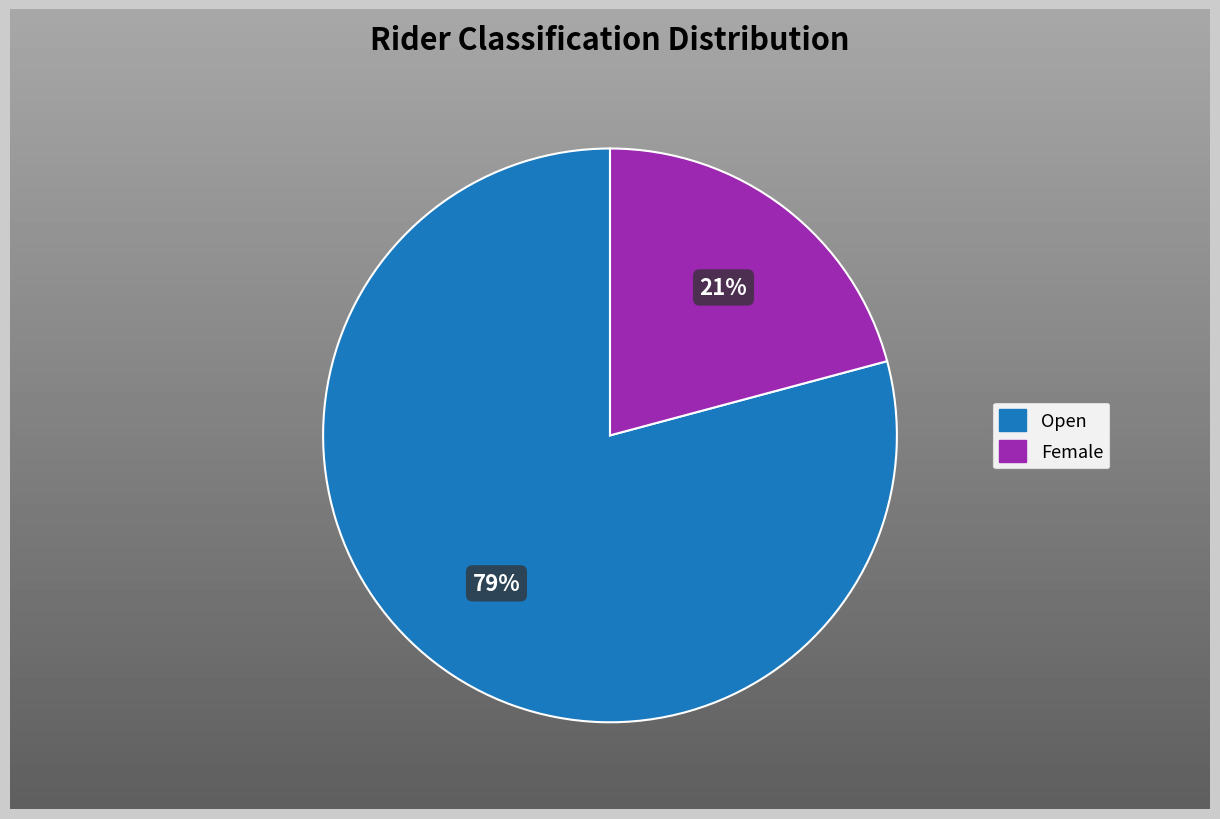

Is Female the majority of the pie?

No